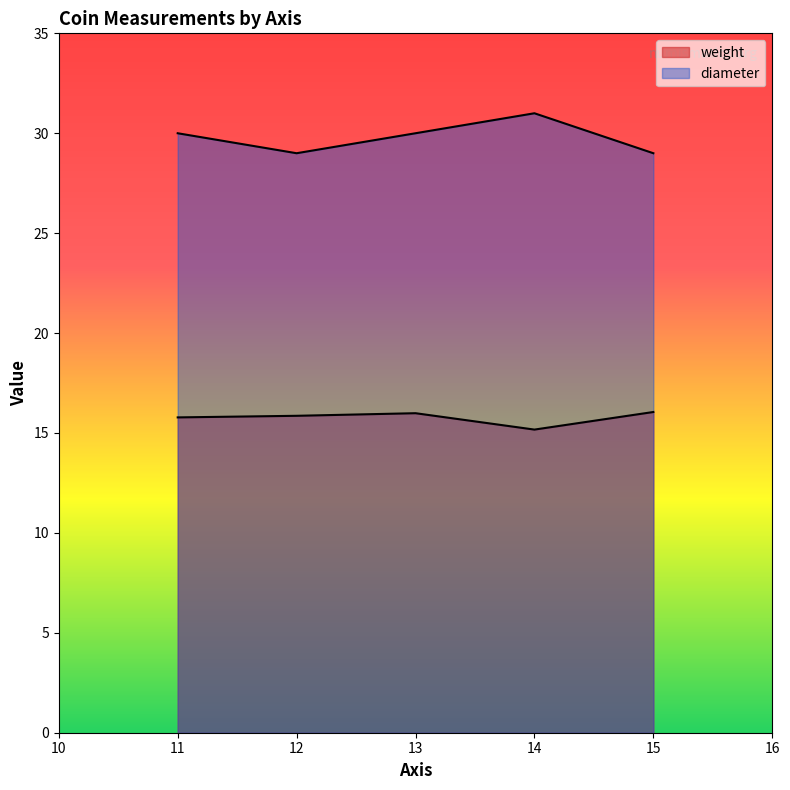

How many lines are shown in the chart?

2